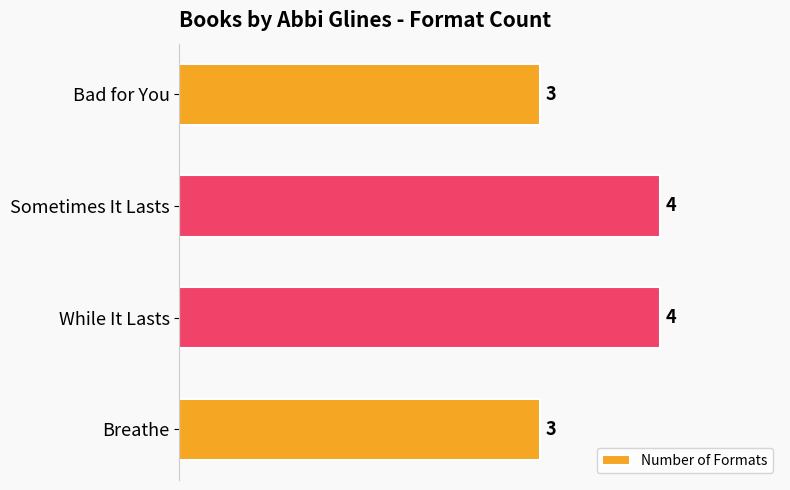

What is the maximum value shown in the chart?

4